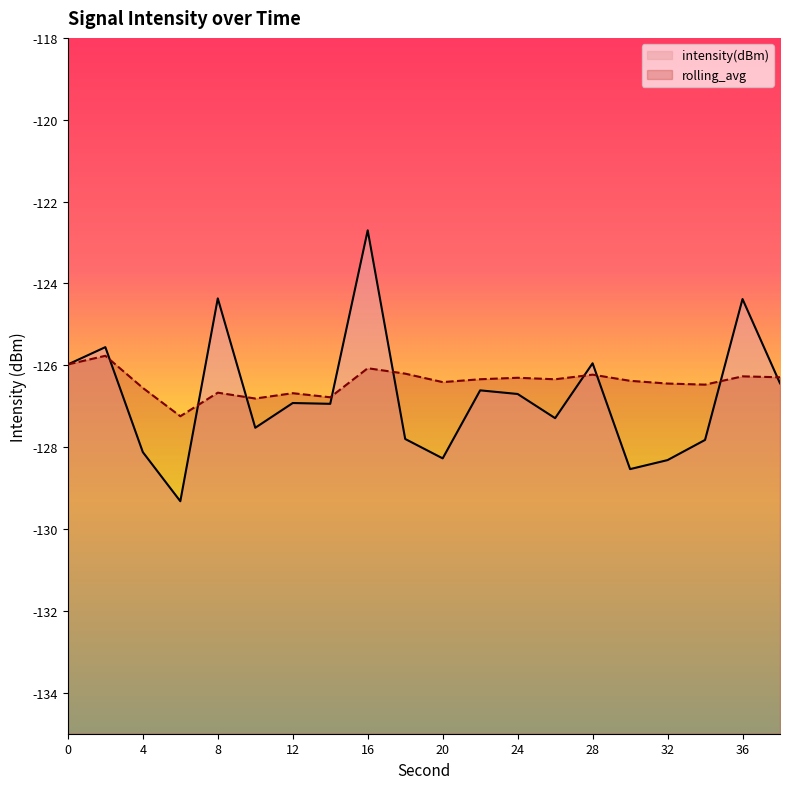

Rank the series at 20 from lowest to highest value.

intensity(dBm), rolling_avg